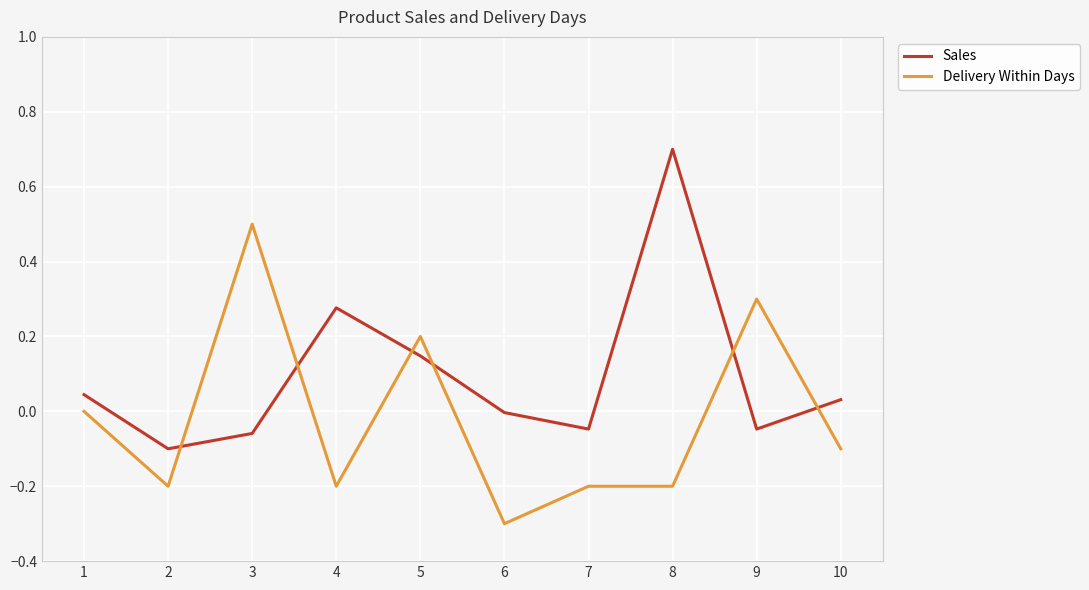

What is the difference between the maximum and minimum values in the Sales series?

0.8